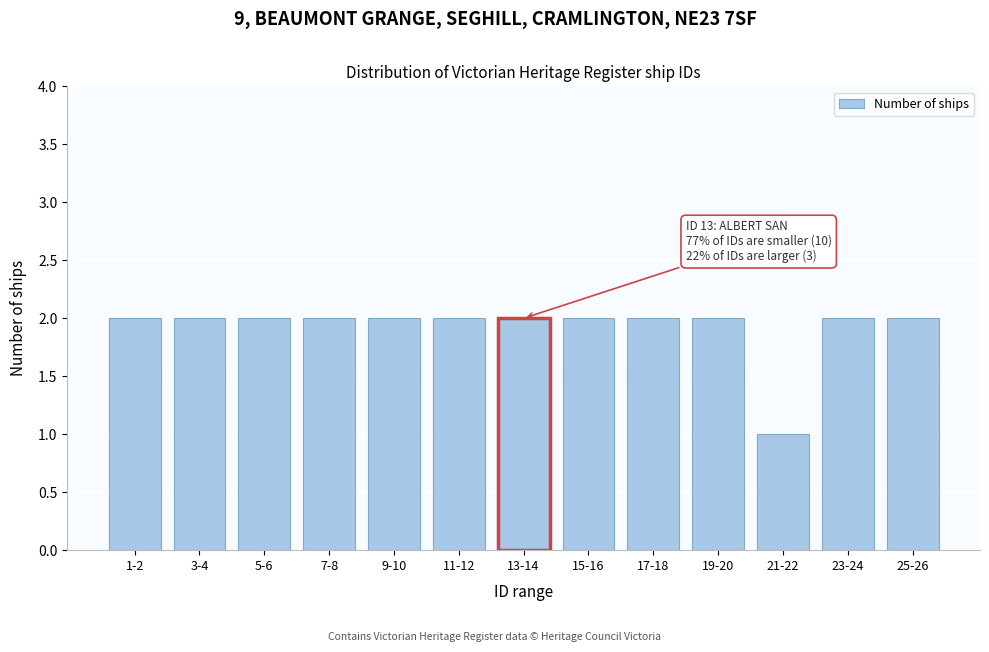

Reading left to right, extract all data points from this chart.

2	2	2	2	2	2	2	2	2	2	1	2	2